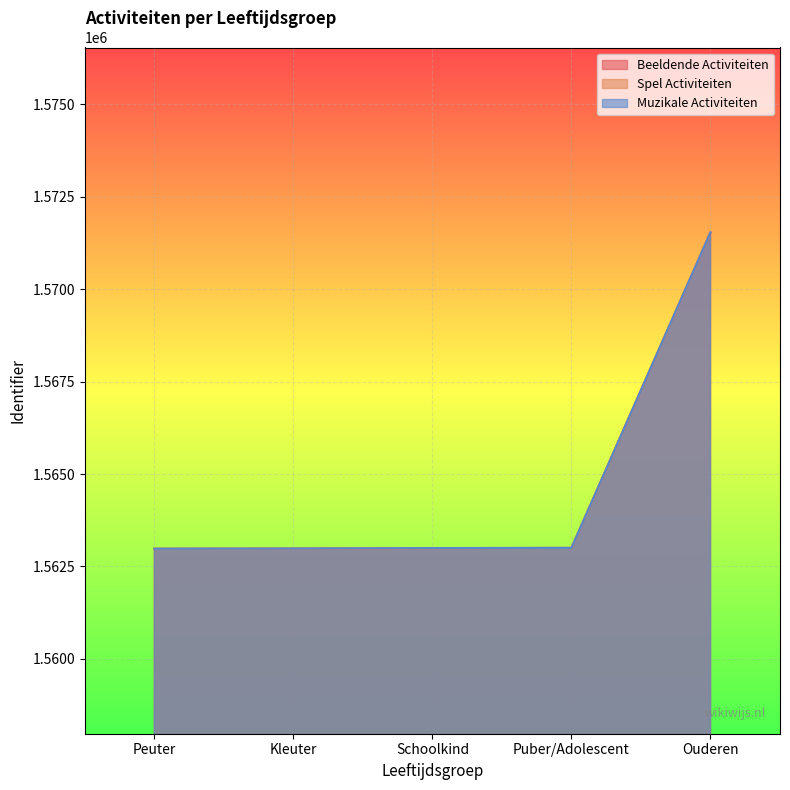

True or false: Muzikale Activiteiten has more than 1 points higher than both neighbors.

False